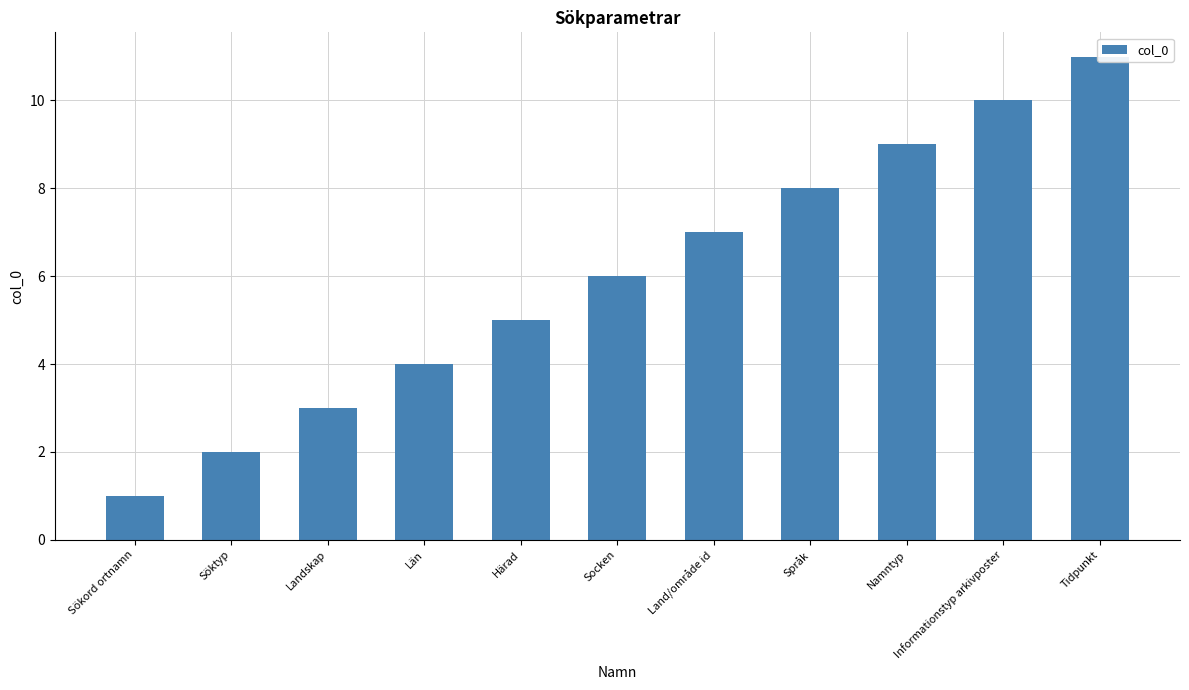

What is the average value?

6